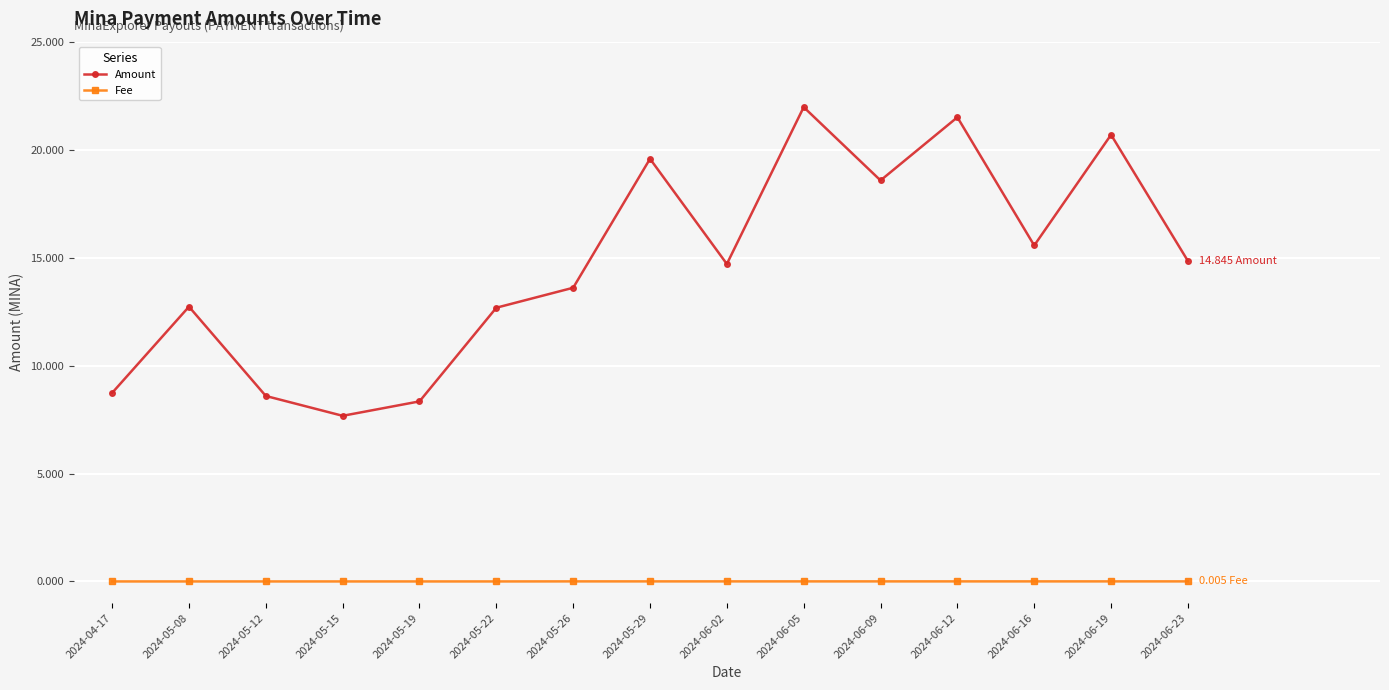

Does the chart have visible grid lines?

Yes